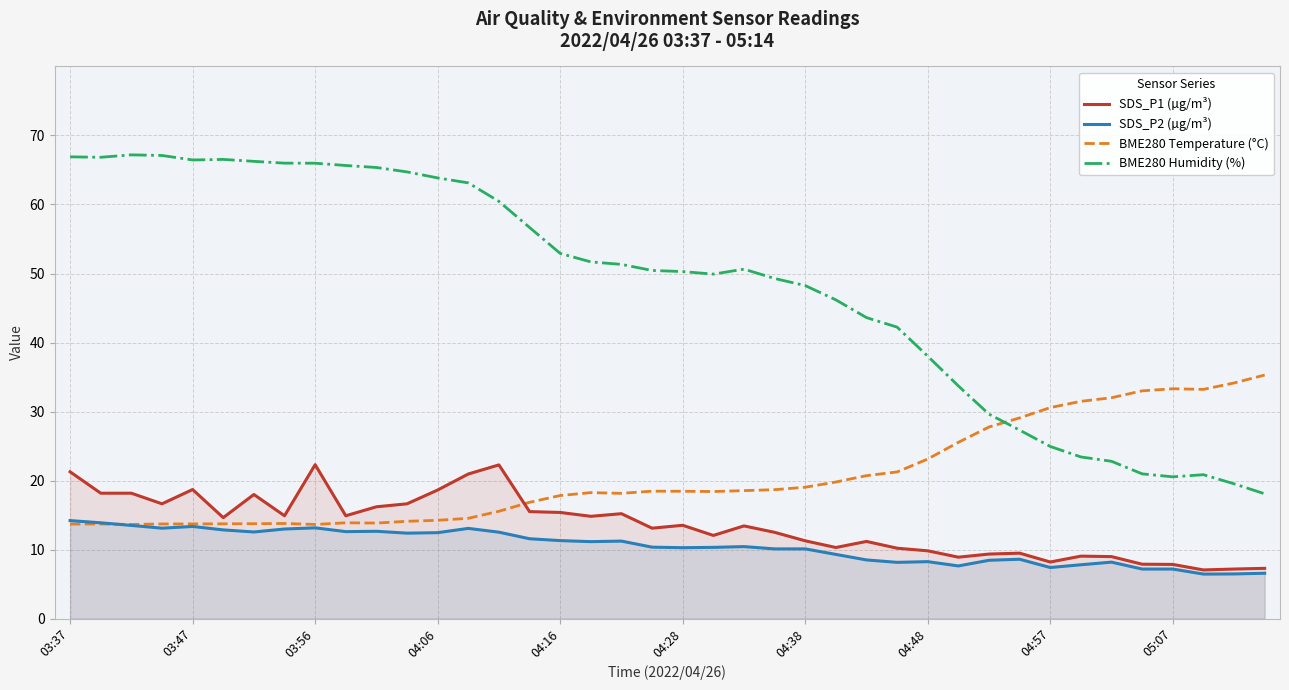

What is the total value across all series at 03:37?

116.1